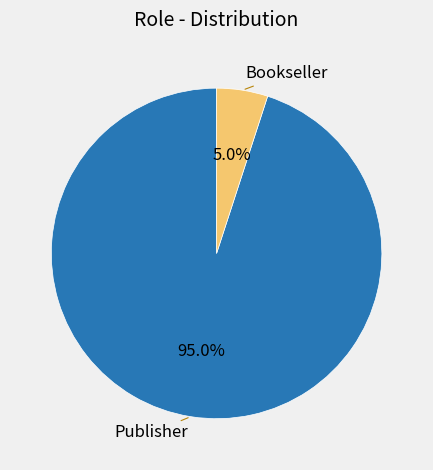

Is it true that Bookseller is 5% of the pie?

True